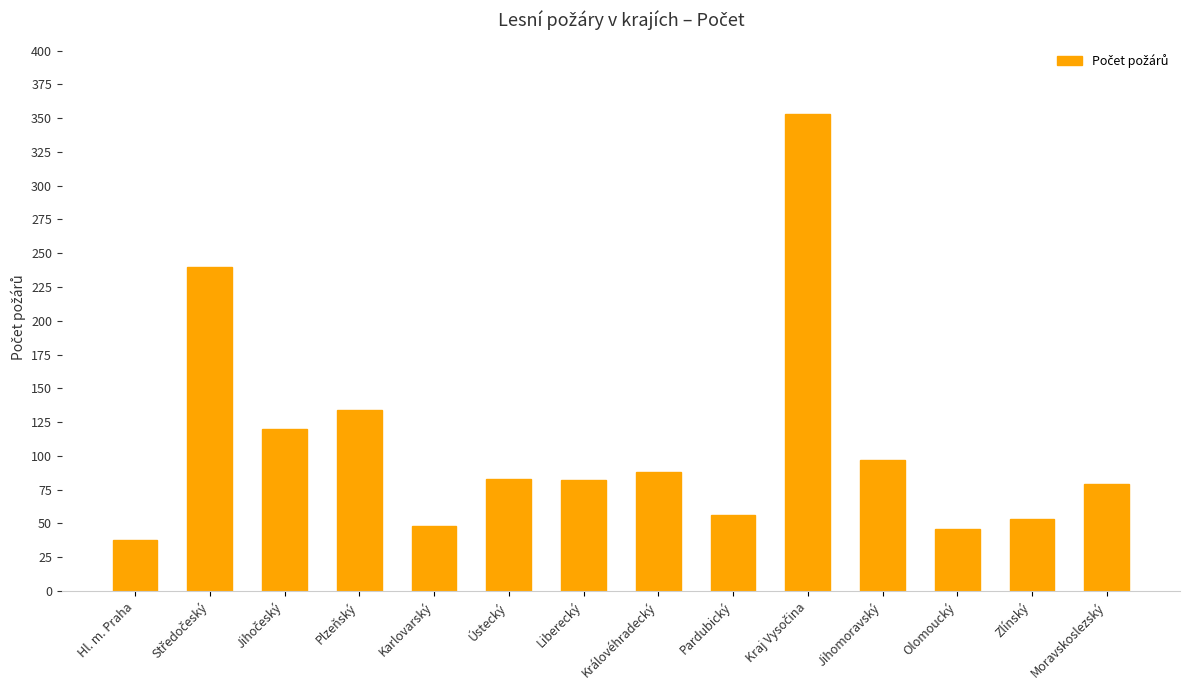

What is the ratio of the value at Pardubický to the value at Olomoucký?

1.2